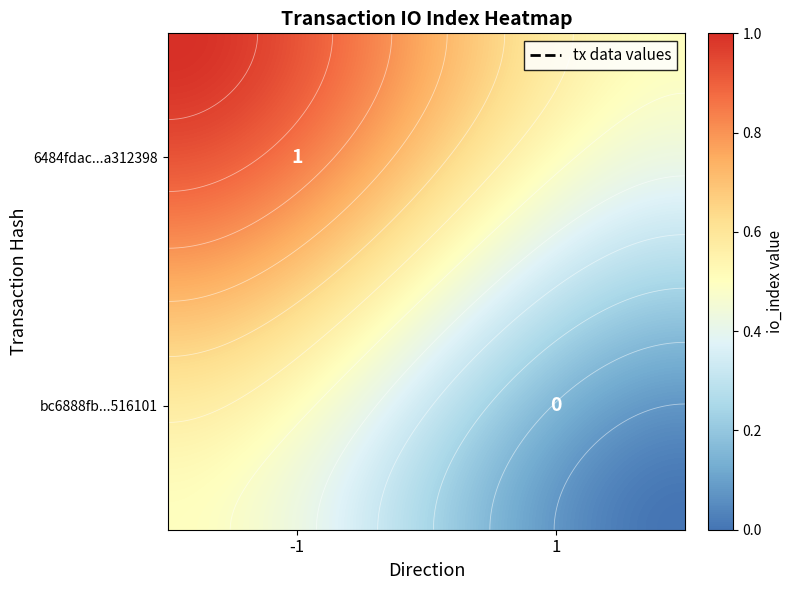

What value does the 6484fdac1faea24e08bf190aba192f30a312398 series have at direction?

-1